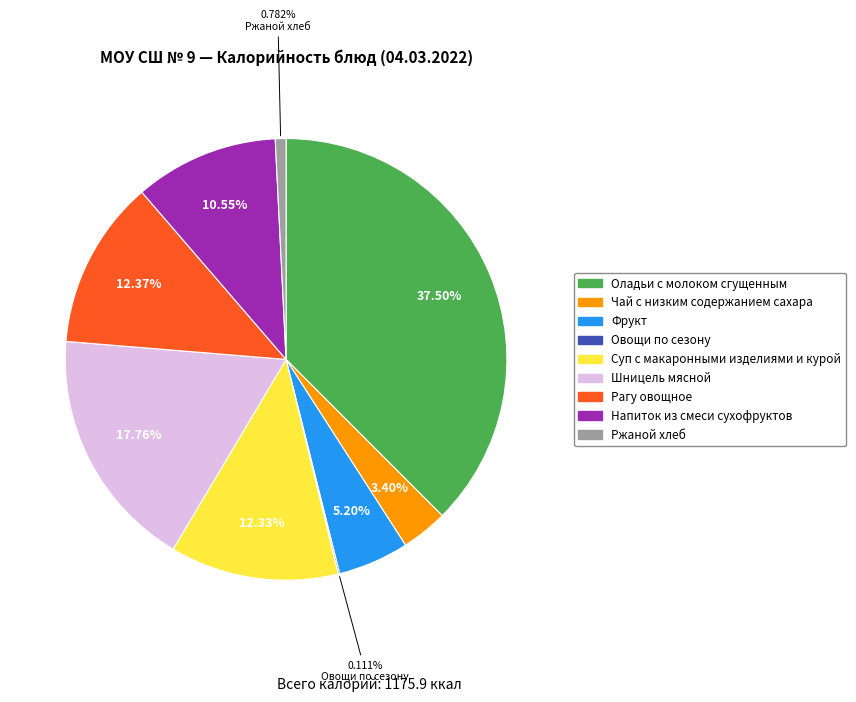

What percentage is the Напиток из смеси сухофруктов slice, to the nearest percent?

11%